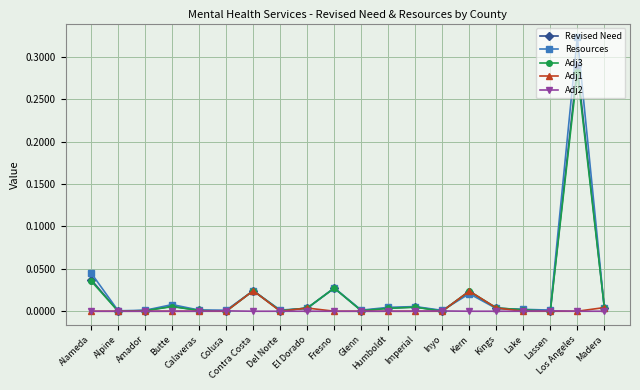

Which series has the widest spread of values?

Resources